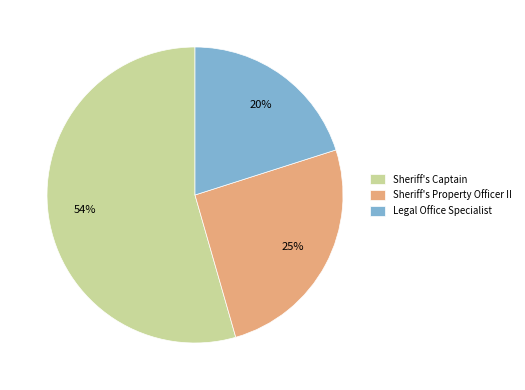

Combined, do Sheriff's Captain and Legal Office Specialist account for over 50%?

Yes